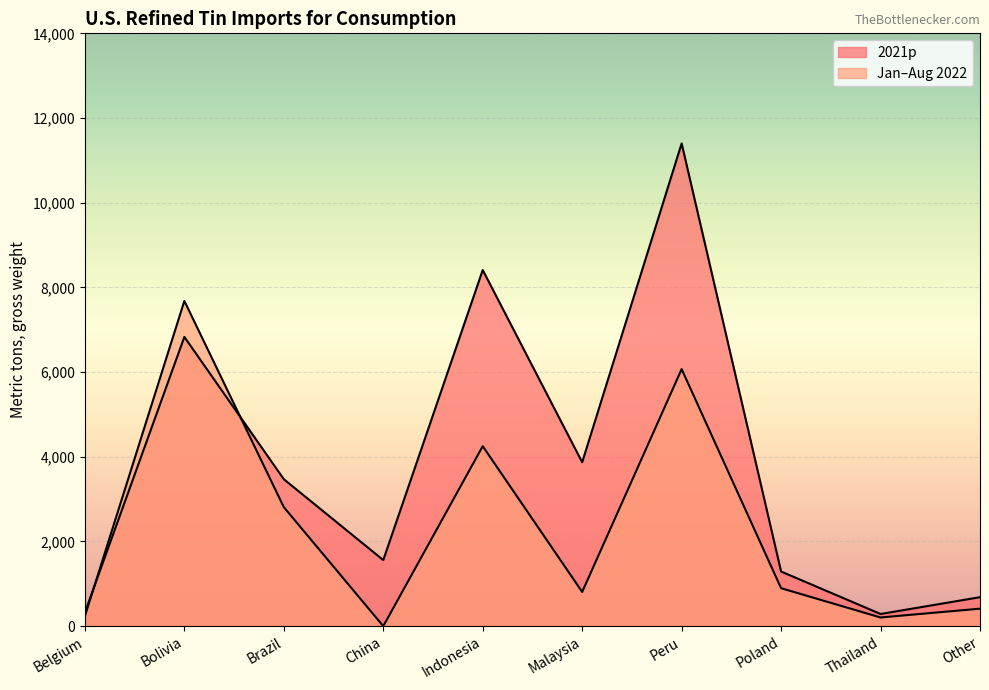

Reading left to right, what are all the values shown in this chart?

2021p: Belgium=323	Bolivia=6830	Brazil=3470	China=1560	Indonesia=8410	Malaysia=3870	Peru=11400	Poland=1290	Thailand=287	Other=684
Jan-Aug 2022: Belgium=237	Bolivia=7680	Brazil=2810	China=0	Indonesia=4250	Malaysia=808	Peru=6070	Poland=896	Thailand=205	Other=413